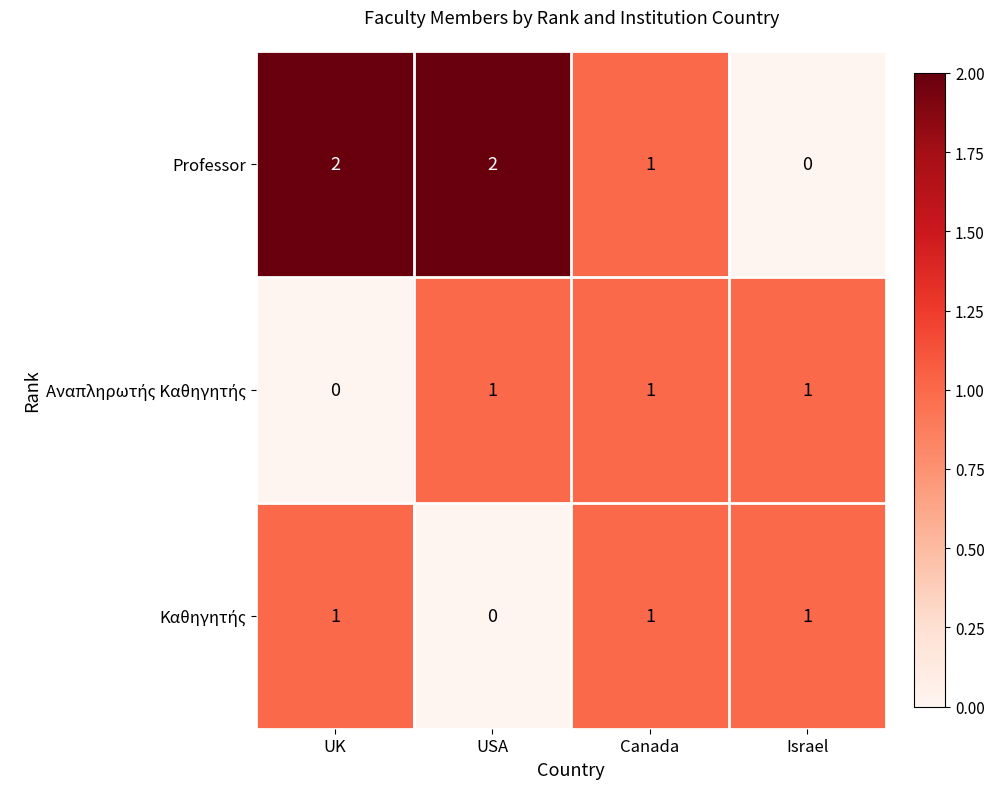

What is the sum of all Professor values?

5